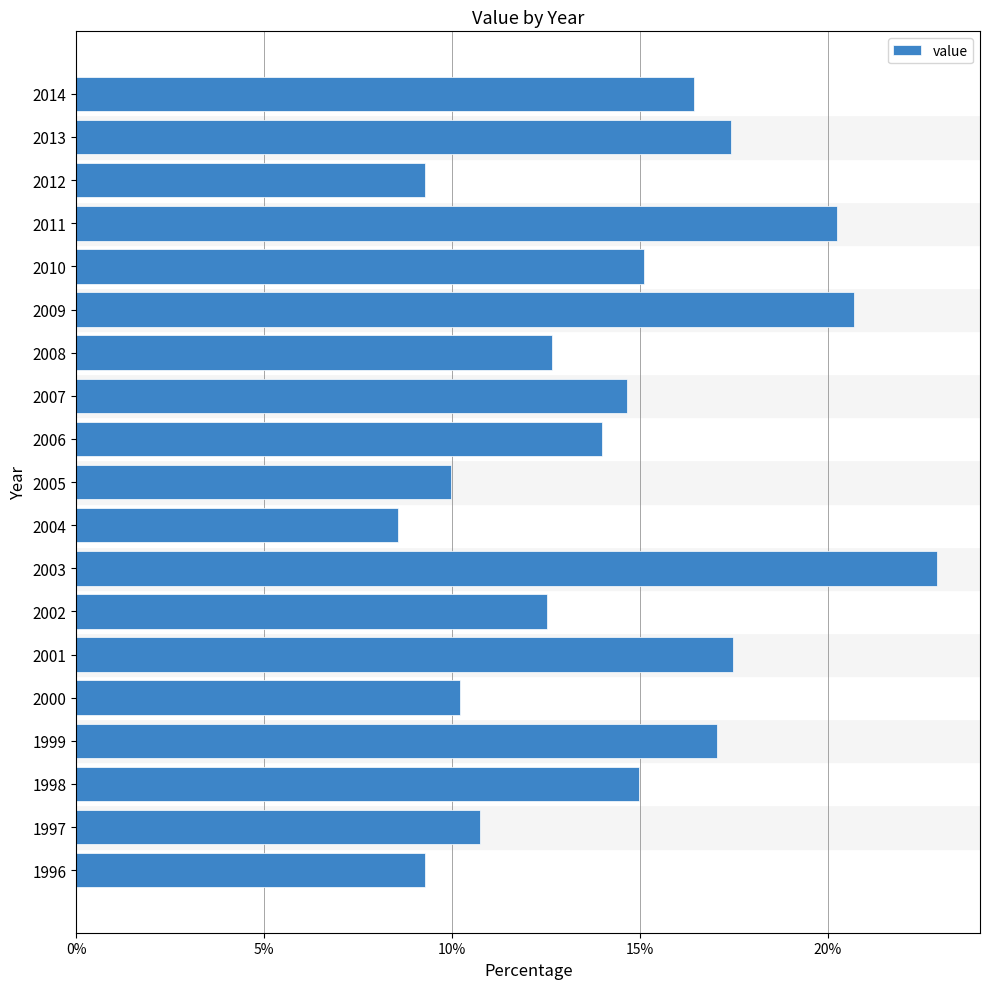

What is the smallest value displayed?

0.1